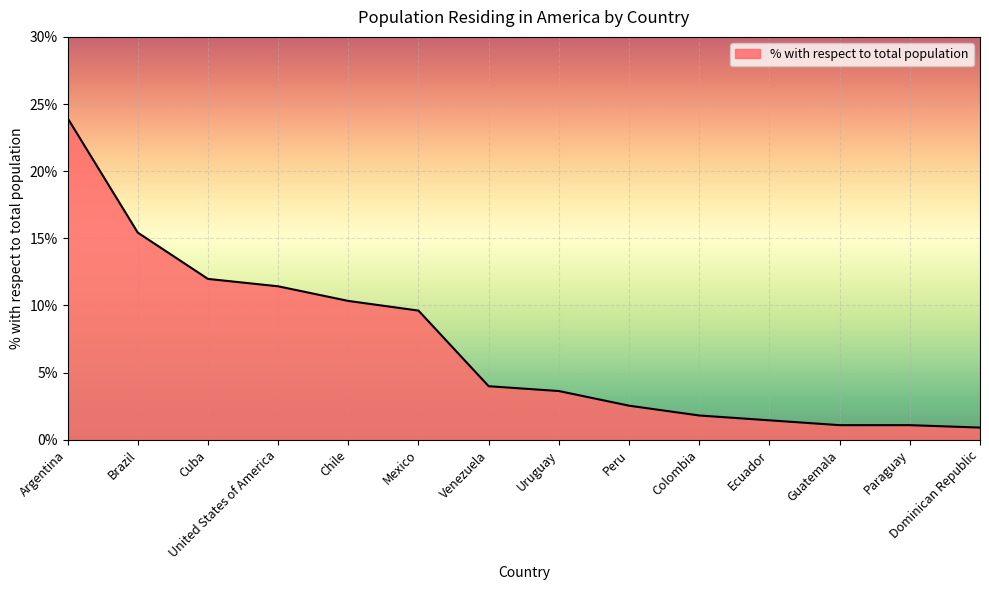

Is it true that the value at Chile is 10.3?

True